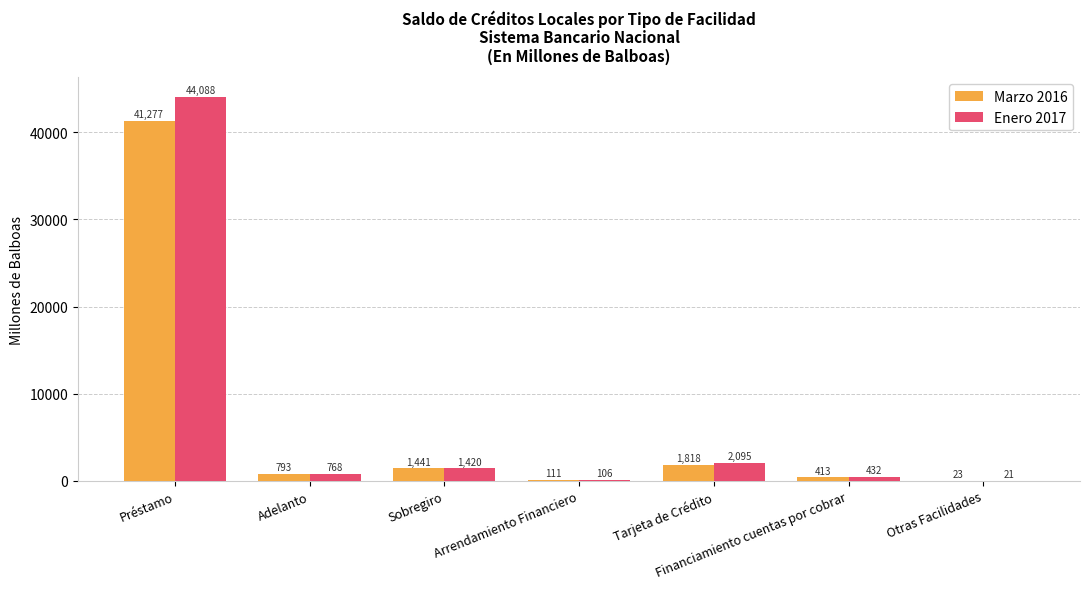

Which series changed the most between Préstamo and Adelanto?

Enero 2017